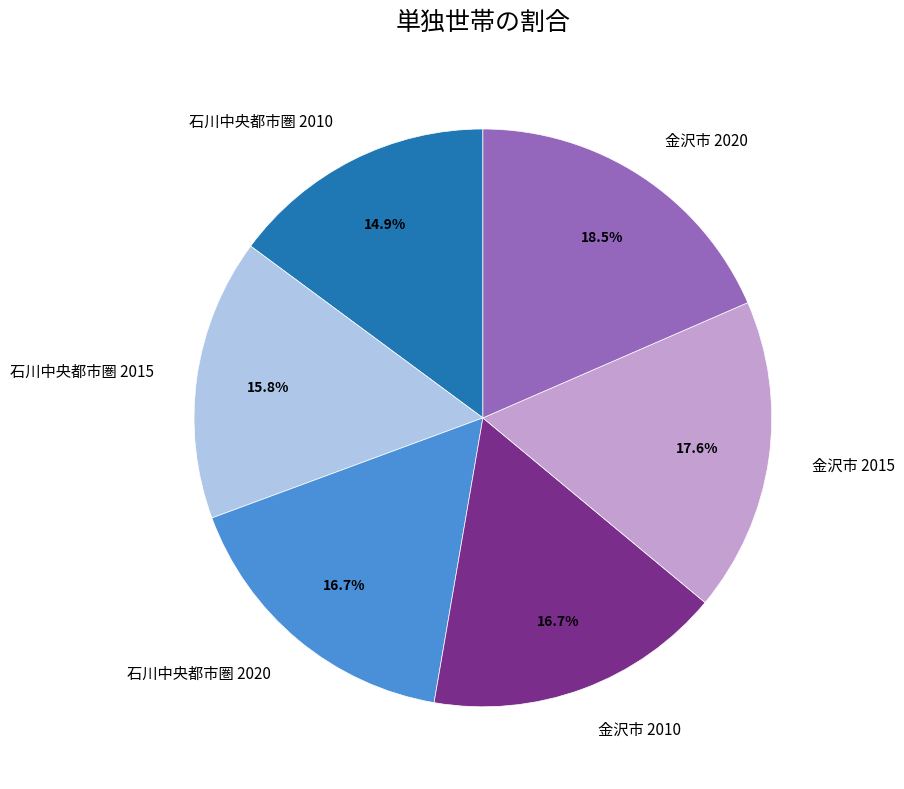

Is 金沢市 2015 the majority of the pie?

No